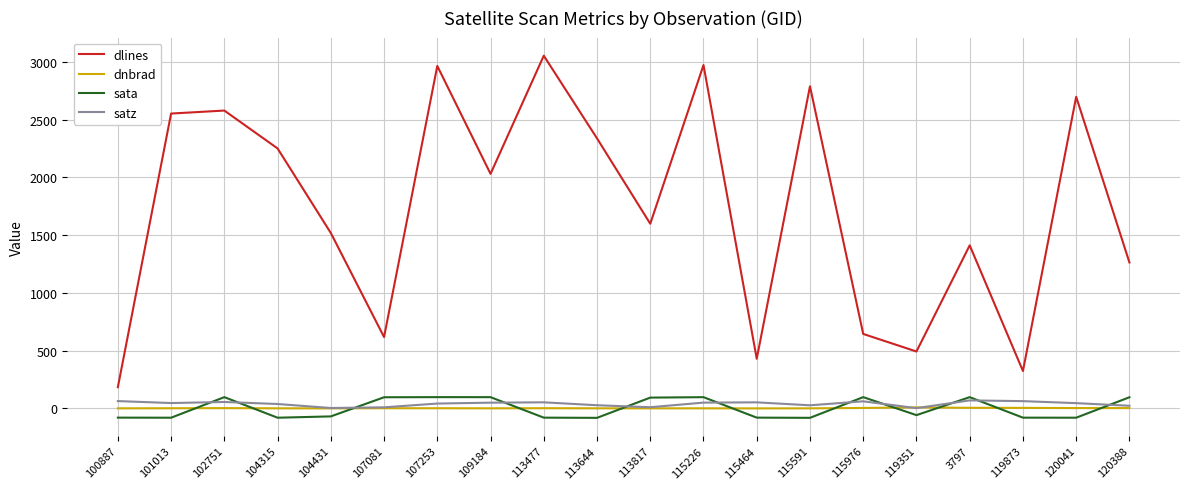

Which series has the widest spread of values?

dlines